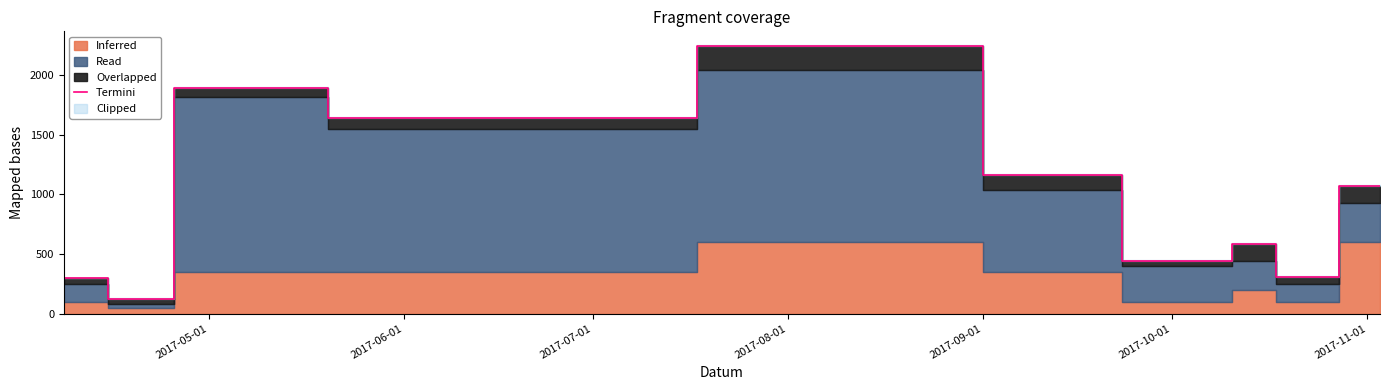

What is the highest value of the Termini series?

2246.4